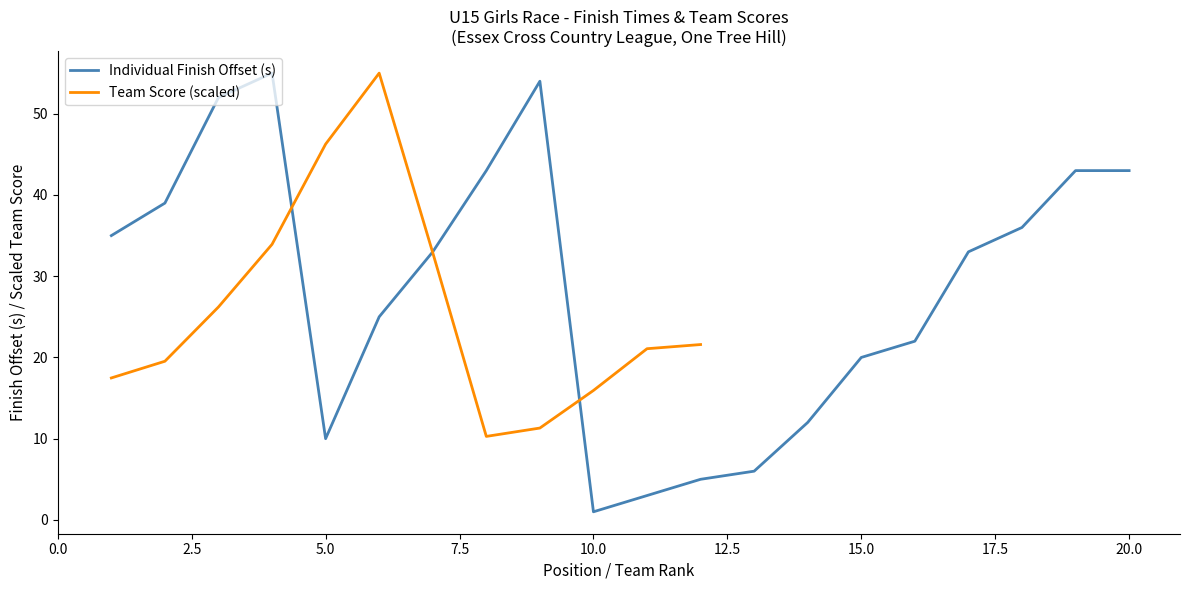

The value of Individual Finish Offset (s) at 5.0 is 10. True or false?

True